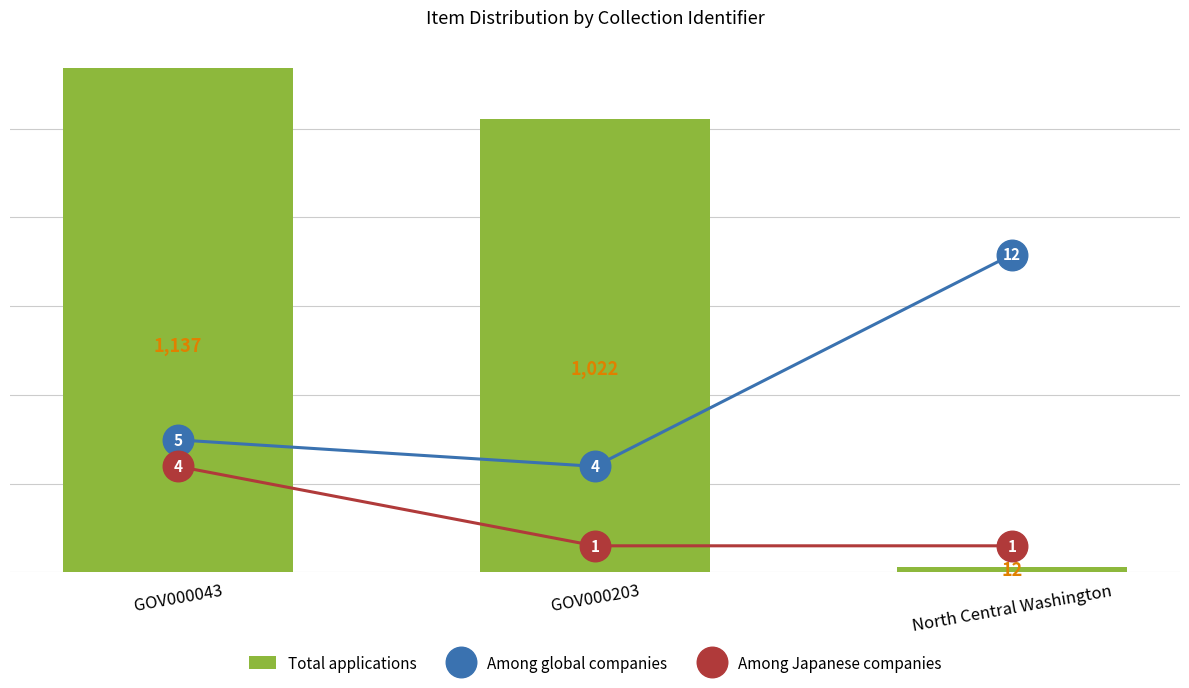

What is the minimum value for Among Japanese companies?

1